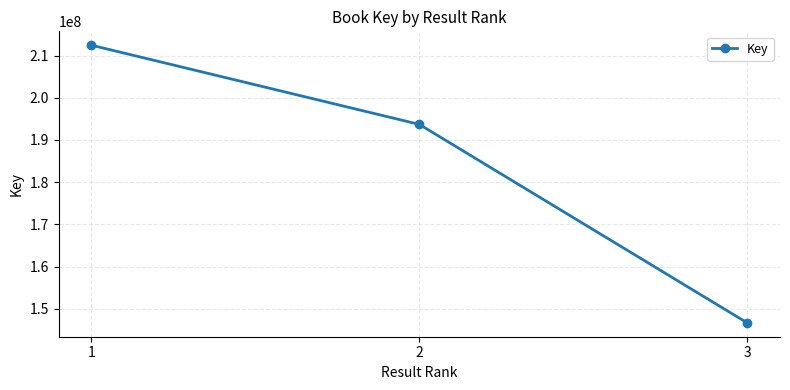

What is the difference between the maximum and minimum values?

65810130